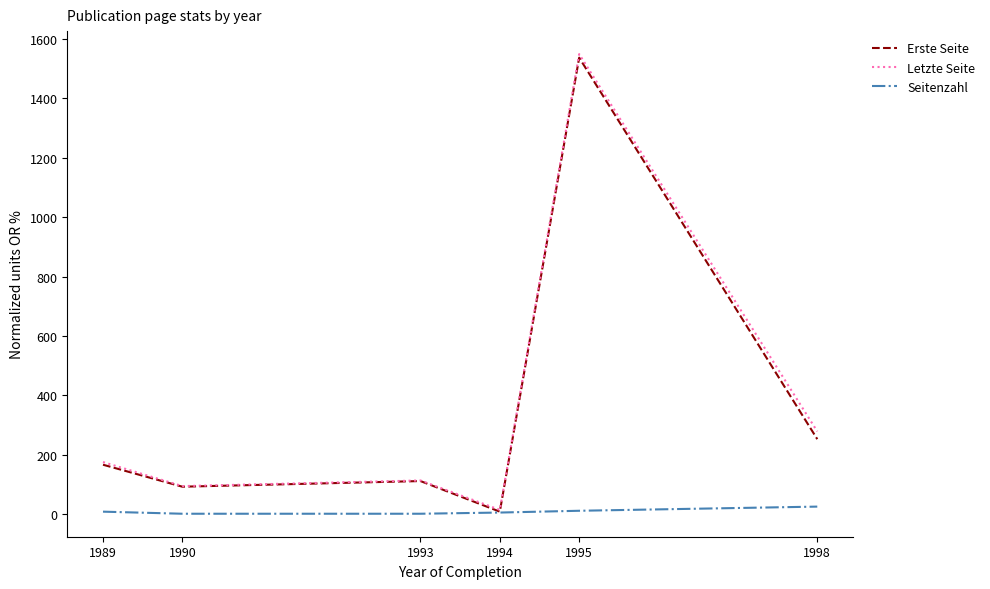

What is the difference between the second highest and minimum values in the Erste Seite series?

244